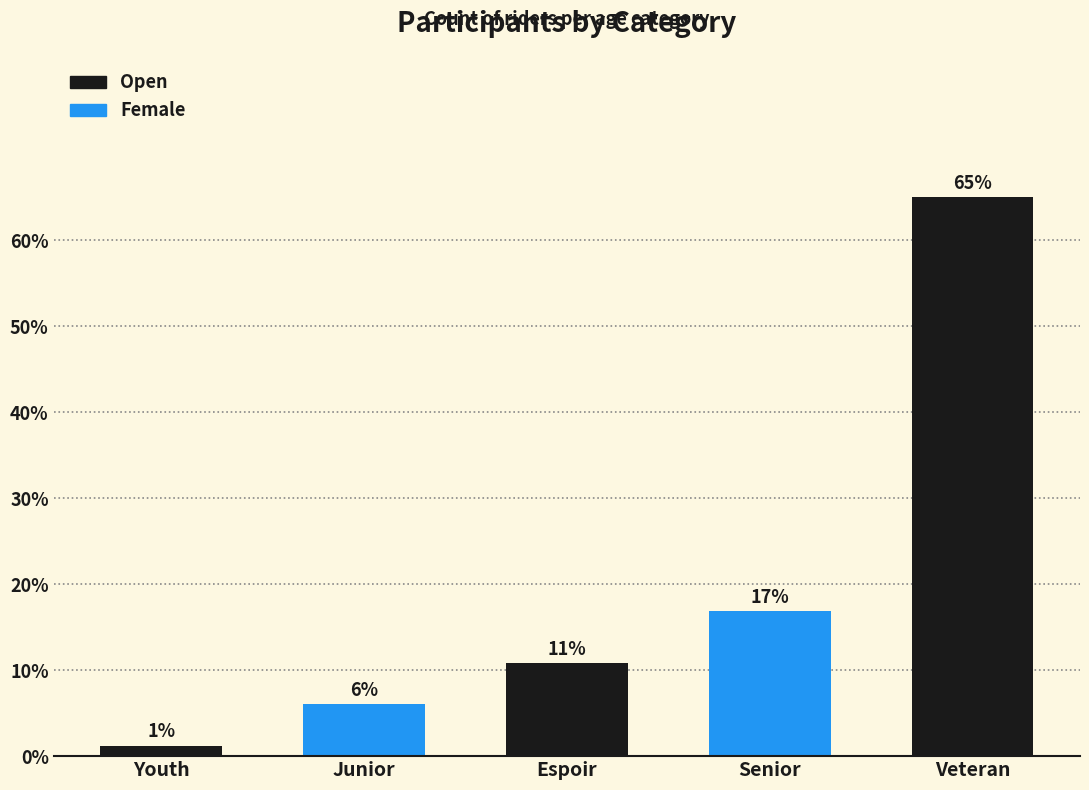

Does the chart contain any negative values?

No